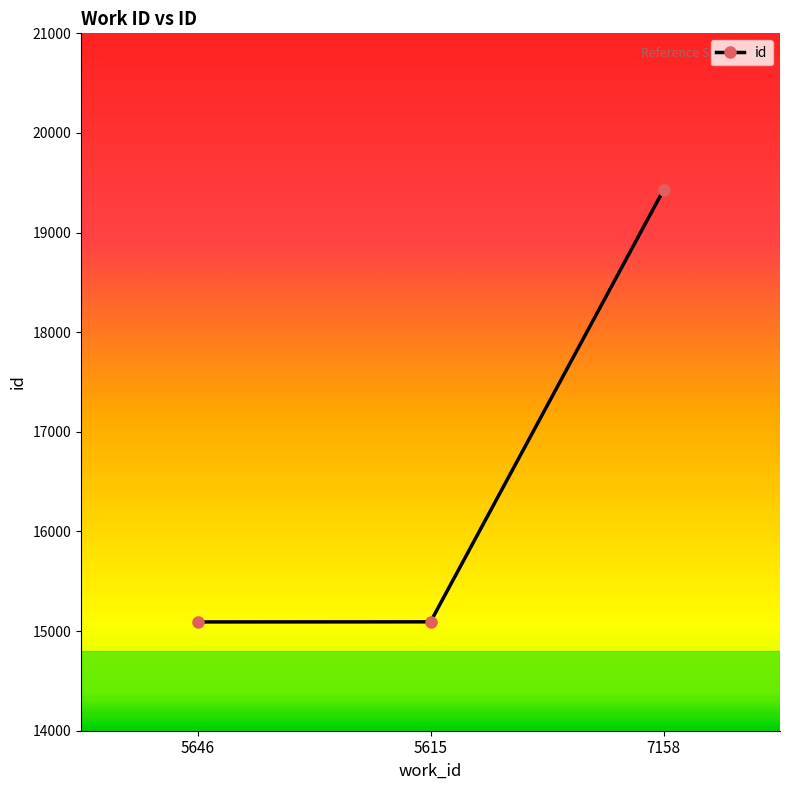

Approximately how many times larger is the value at 5646 compared to 7158?

0.8